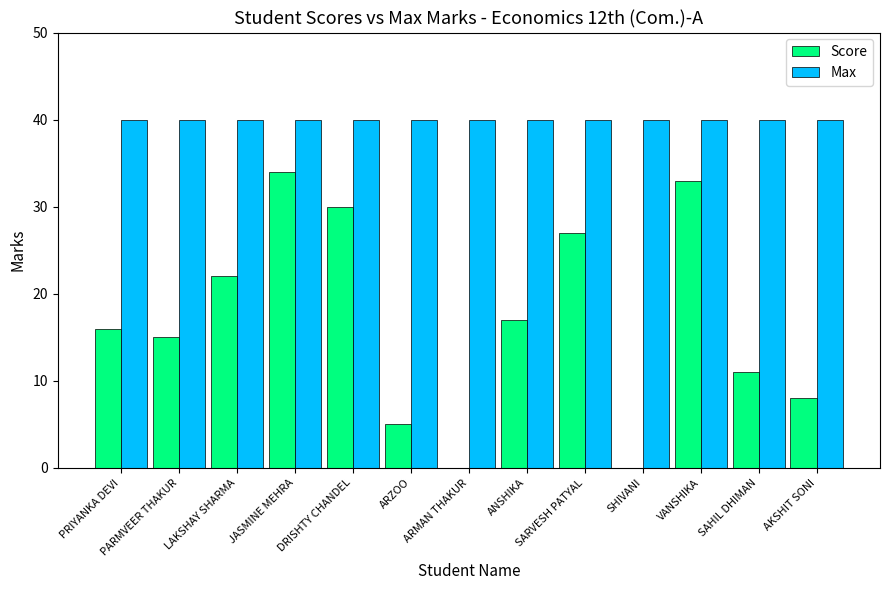

Are the bars horizontal?

No